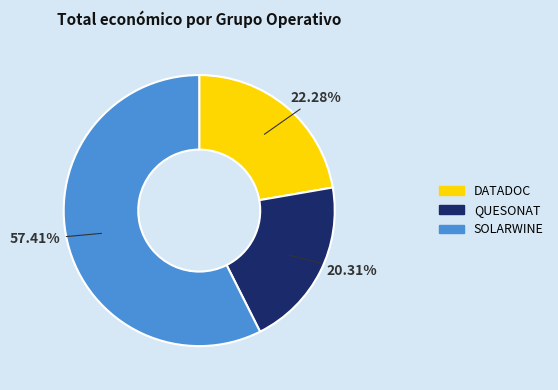

To the nearest percent, what is the combined percentage of DATADOC and SOLARWINE?

80%